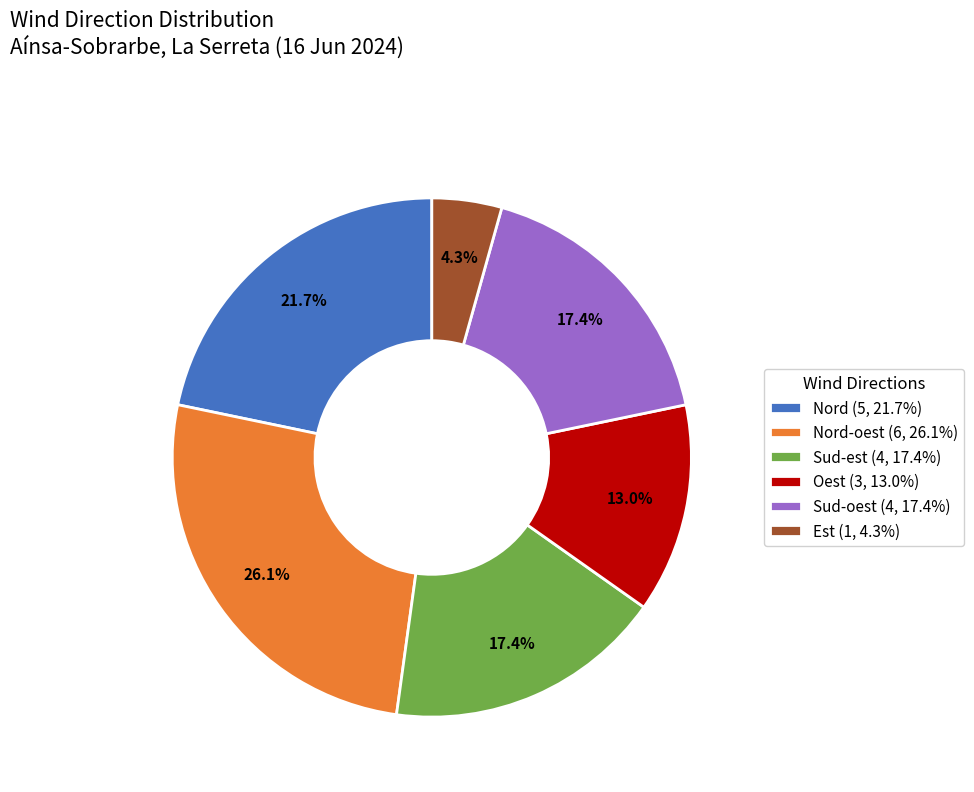

What is the total percentage of Nord-oest (6, 26.1%) and Est (1, 4.3%)?

30.4%